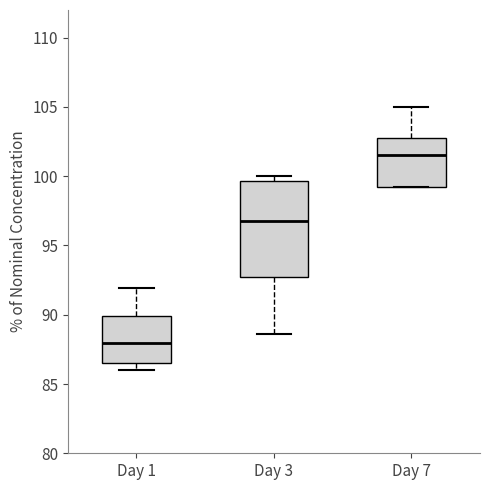

Comparing the boxes themselves (not the whiskers), which one is the tallest?

Day 3